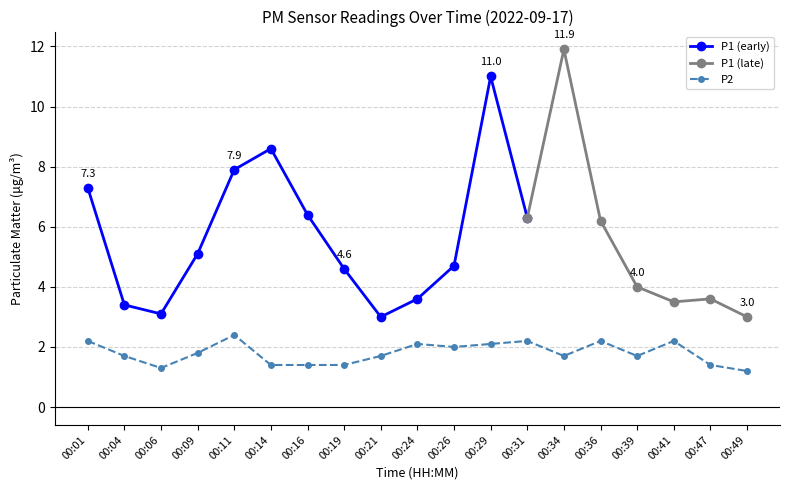

Rank the categories by value from lowest to highest.

00:49, 00:06, 00:14, 00:16, 00:19, 00:47, 00:04, 00:21, 00:34, 00:39, 00:09, 00:26, 00:24, 00:29, 00:01, 00:31, 00:36, 00:41, 00:11